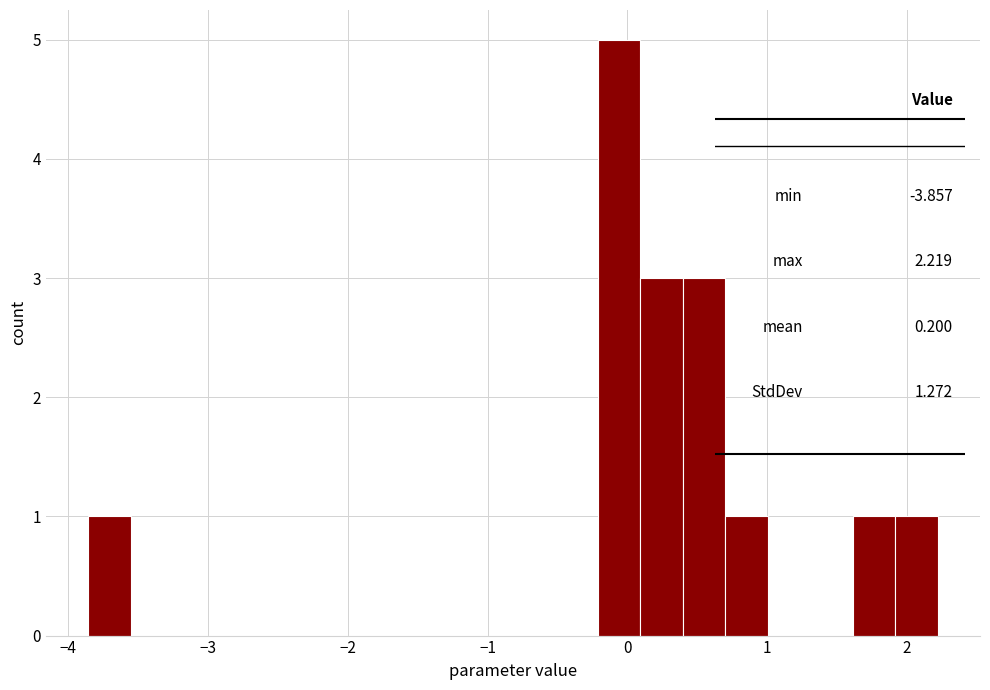

Around what value on the x-axis is the tallest bar? Give the approximate position of its centre, as read against the axis.

-0.1